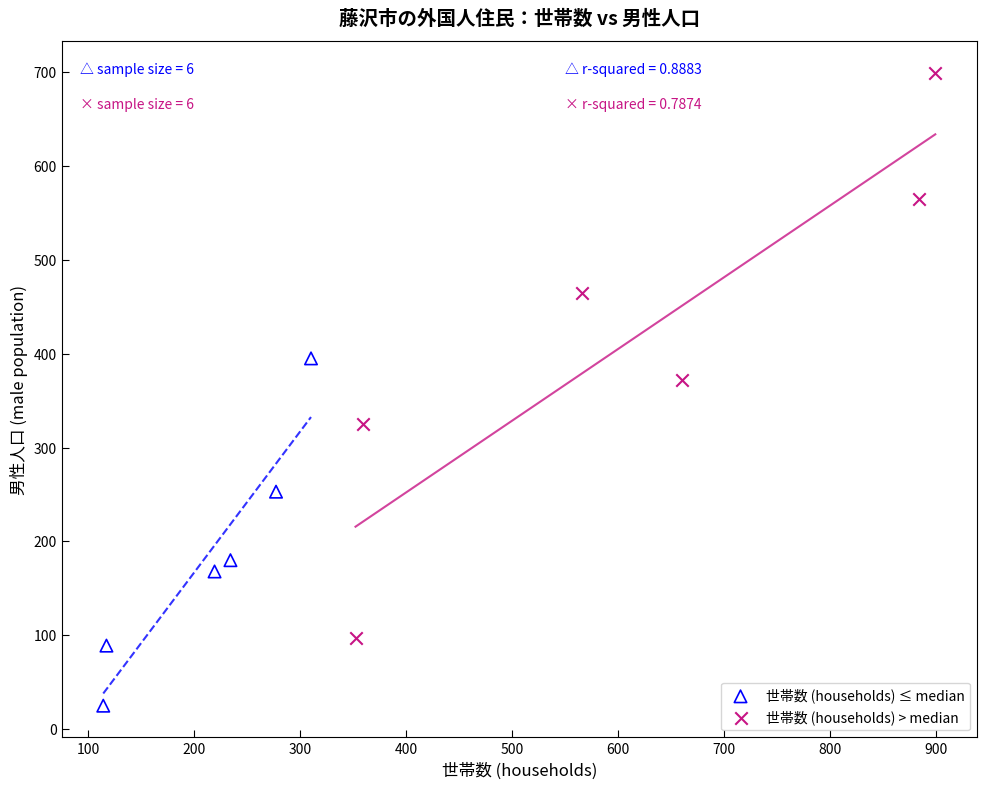

Which series has the widest spread of Y values?

世帯数 (households) > median